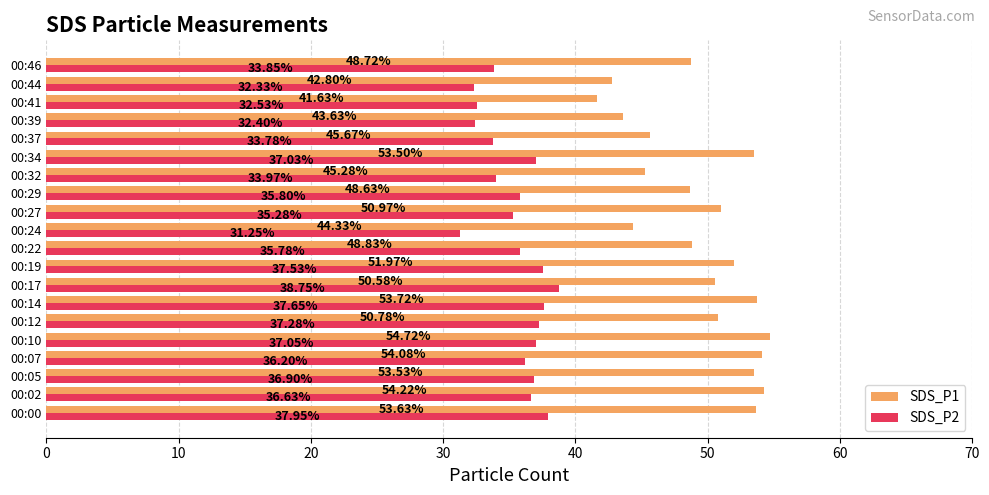

Which series has the largest range (max minus min)?

SDS_P1